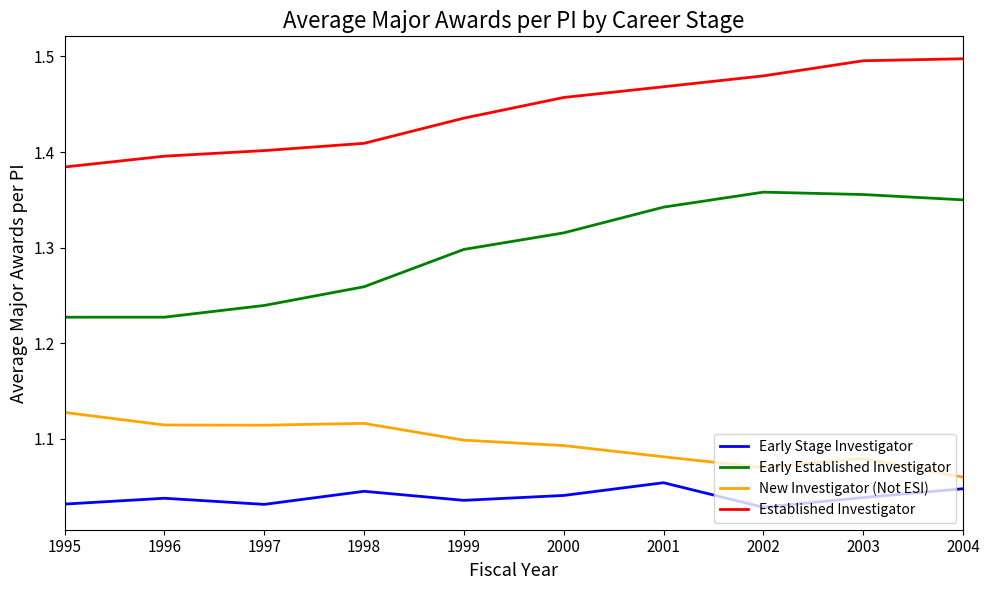

The value of New Investigator (Not ESI) at 2003 is 0.3. True or false?

False